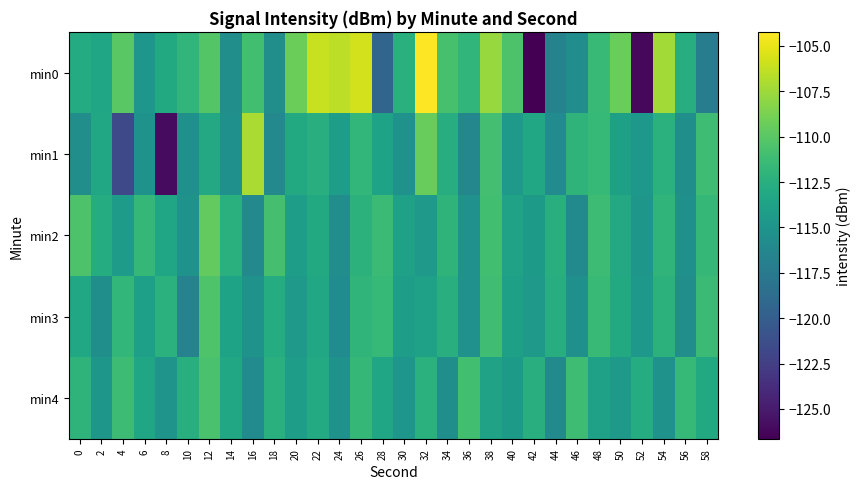

What is the total value across all series at 54?

-558.9